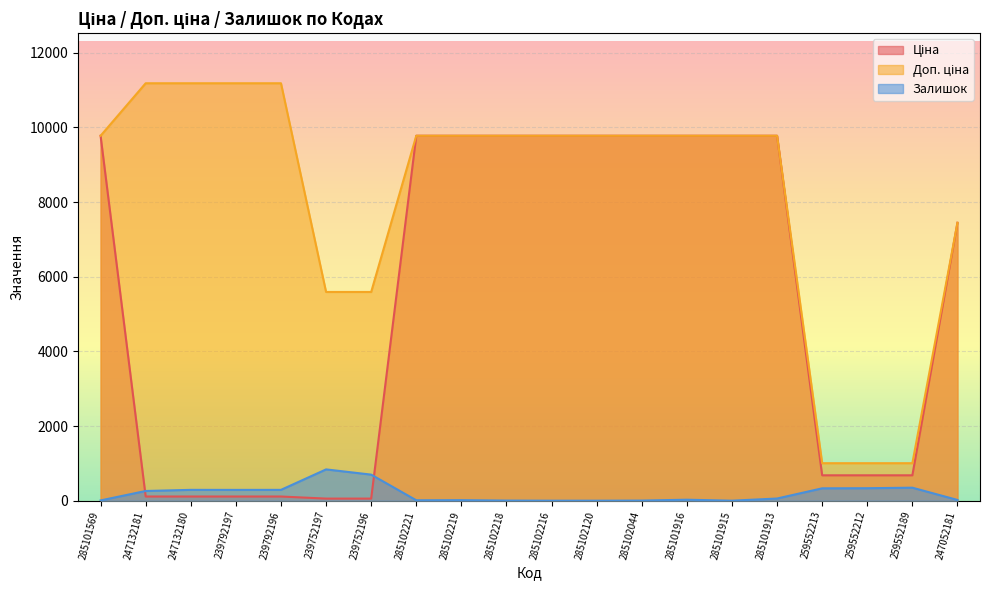

List the series in order of their peak value, highest first.

Доп. ціна, Ціна, Залишок